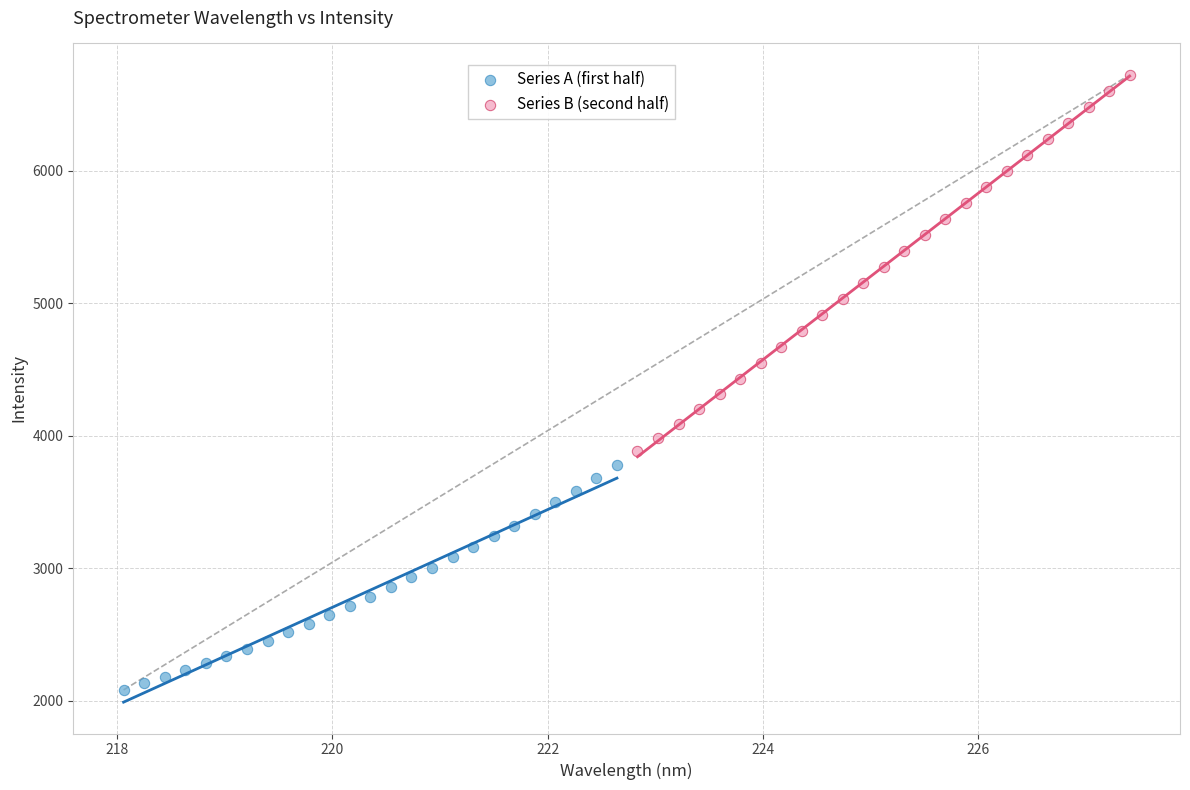

Which series has the largest Y range (max minus min)?

Series B (second half)